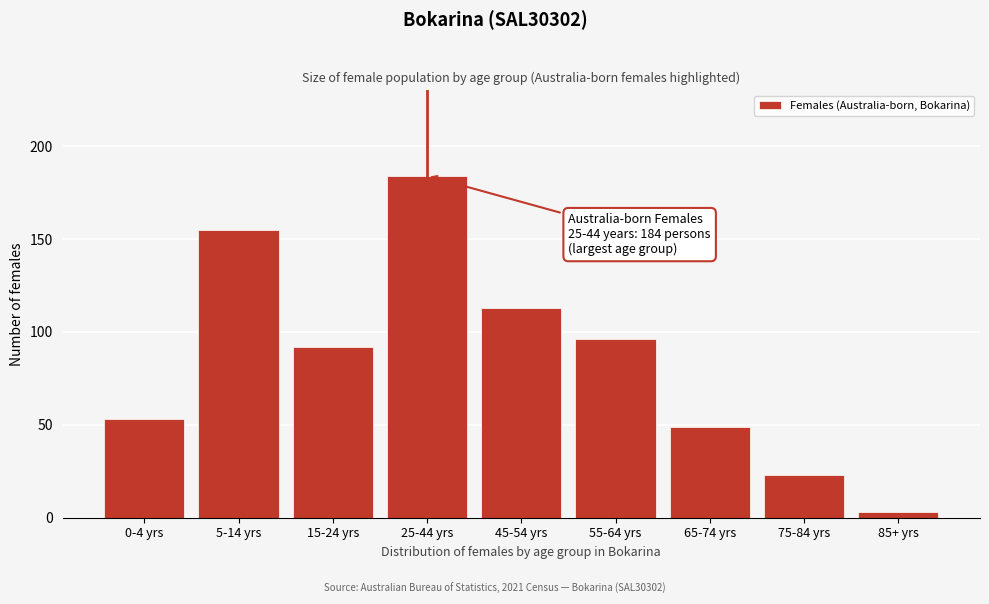

Reading right to left, transcribe all the data shown in this chart.

3	23	49	96	113	184	92	155	53